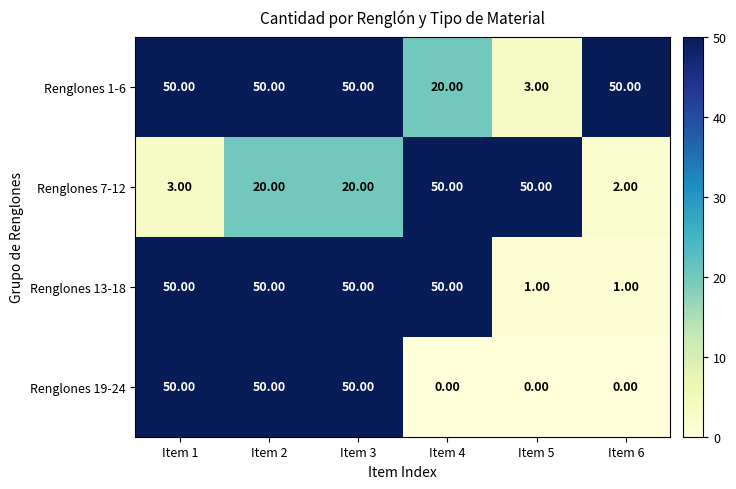

What is the average value of the Renglones 1-6 series?

37